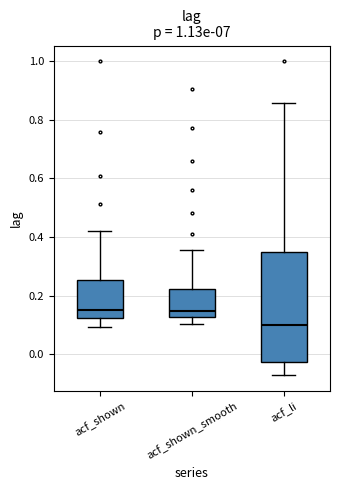

Reading left to right, transcribe this box plot: for each box, give where its median line is, the range the box spans, and where its two whiskers end, as read against the y-axis. The values are not printed on the chart, so give them approximately, as read against the axis.

acf_shown: median 0.16, box 0.12 to 0.26, whiskers 0.10 to 0.42
acf_shown_smooth: median 0.14, box 0.12 to 0.22, whiskers 0.10 to 0.36
acf_li: median 0.10, box -0.02 to 0.34, whiskers -0.08 to 0.86